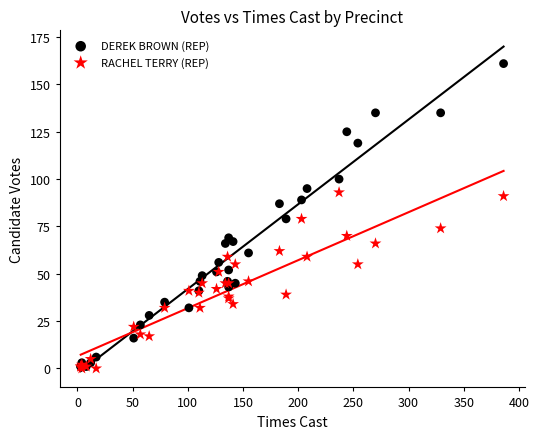

What are all the series names shown in the legend?

DEREK BROWN (REP), RACHEL TERRY (REP)